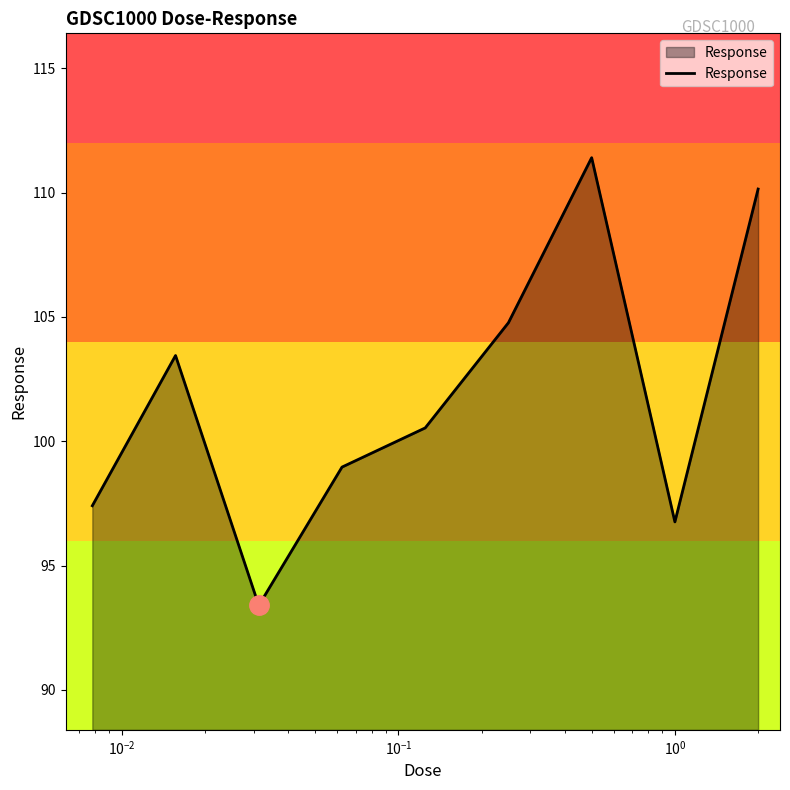

What is the difference between the maximum and minimum values?

18.0